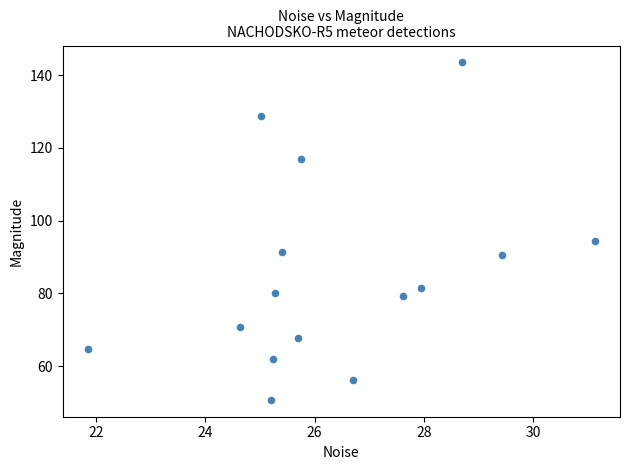

What Y value in the scatter plot is closest to 97?

94.4